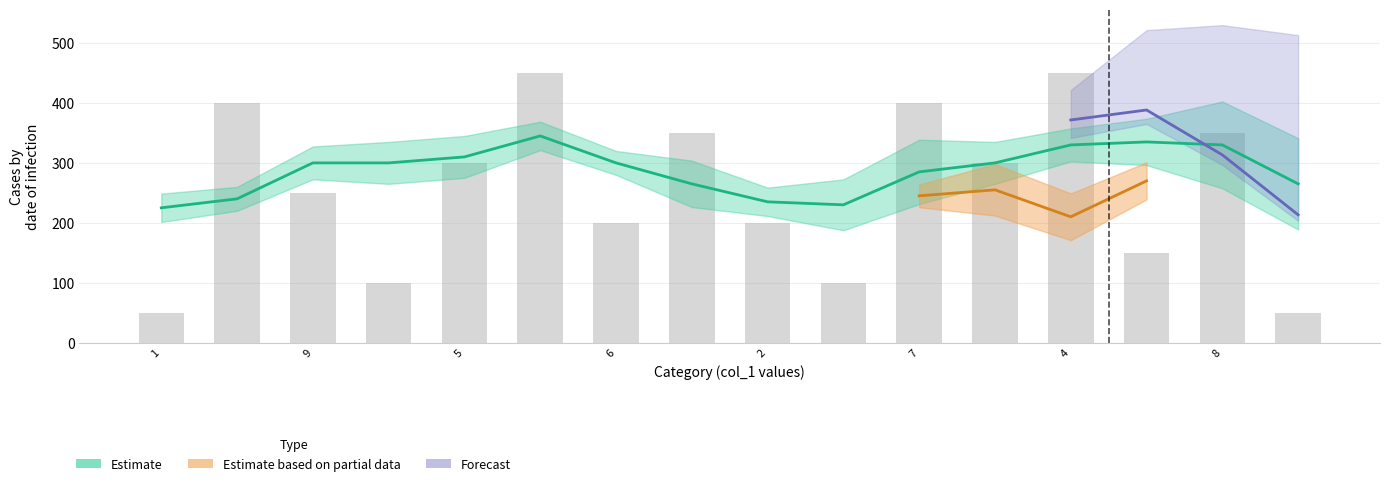

The value at 1 is 11. True or false?

False